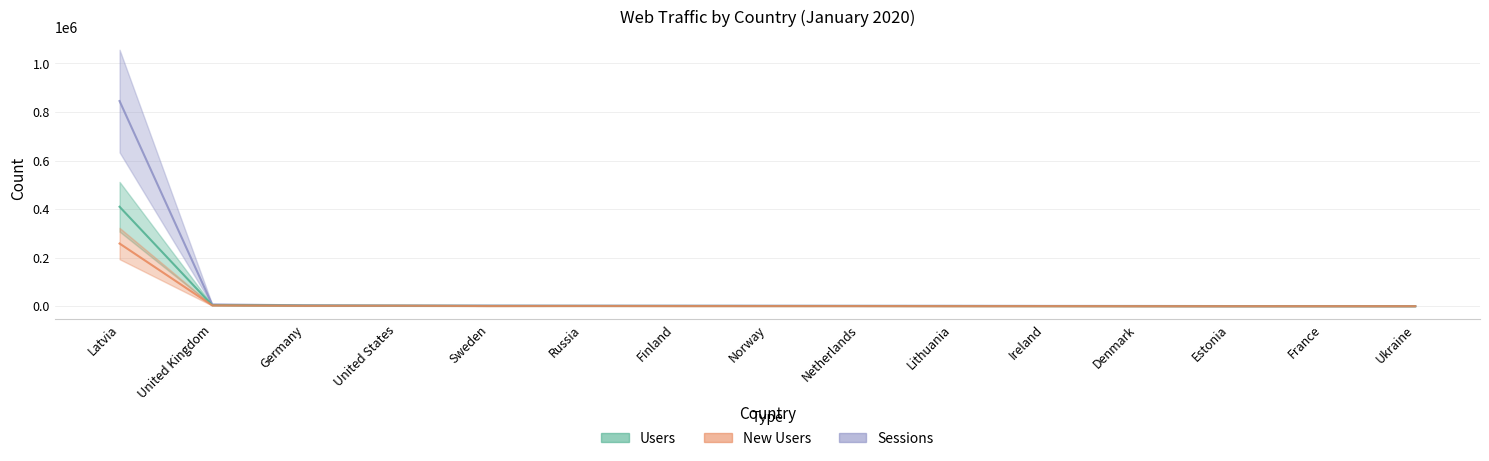

At Norway, list the series in order from largest to smallest.

Sessions, Users, New Users